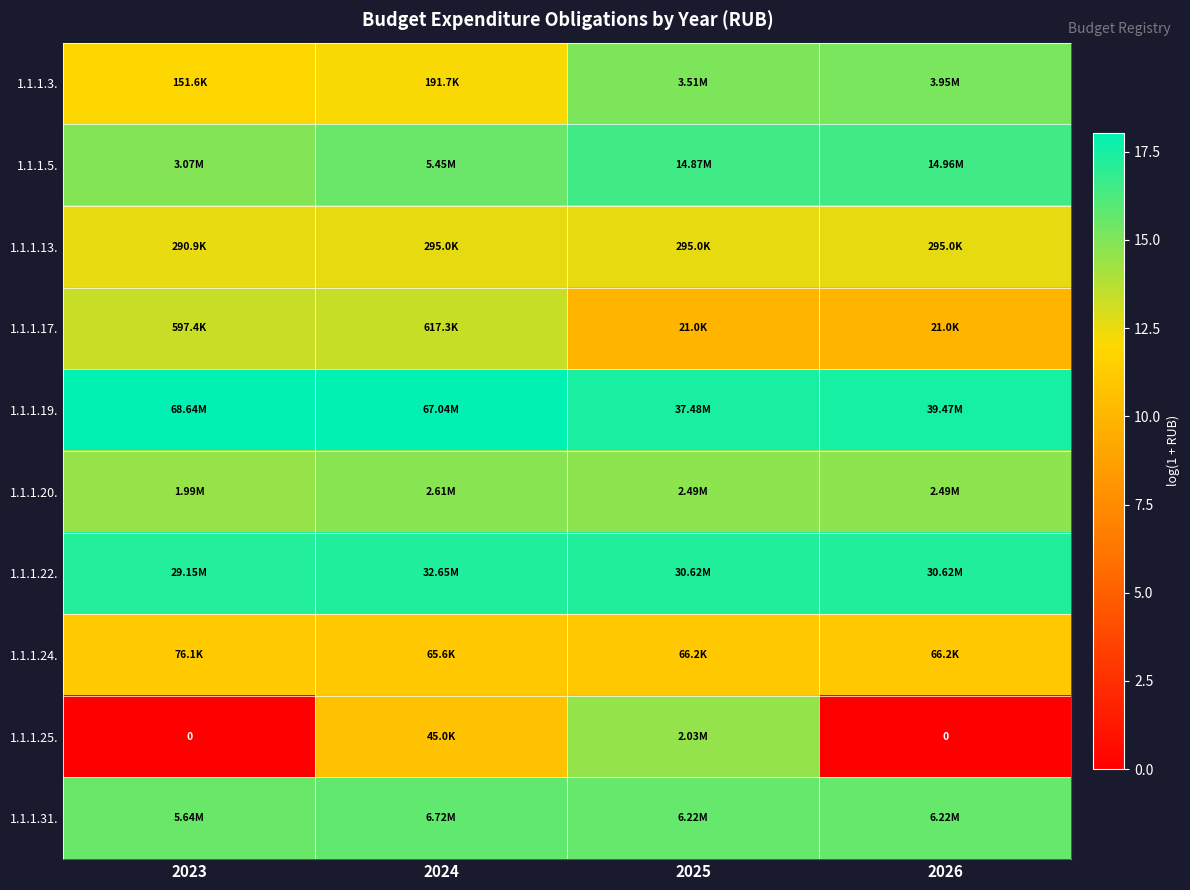

Between 2025 and 2024, which is larger?

2025